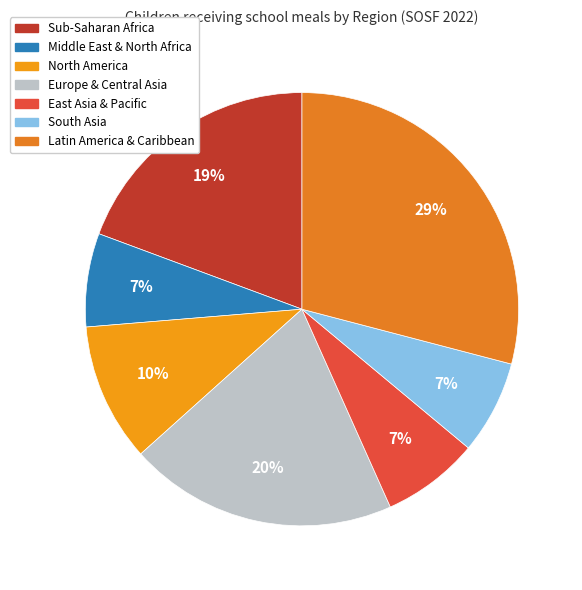

Is the sum of Europe & Central Asia and South Asia greater than half?

No